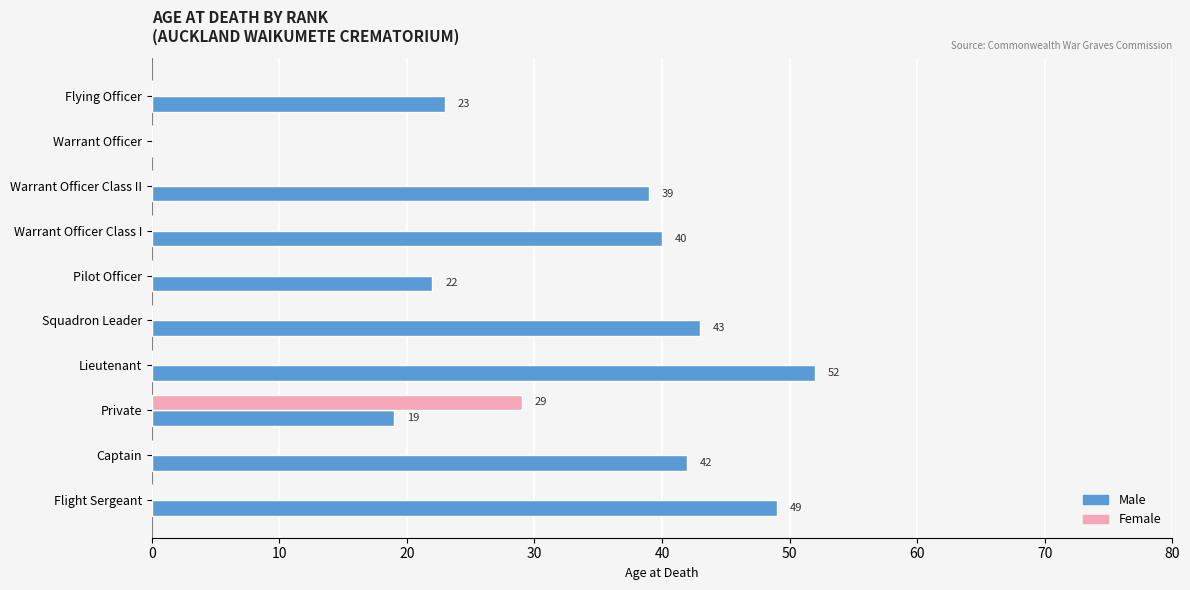

Which series changed the most between Warrant Officer Class I and Flight Sergeant?

Male